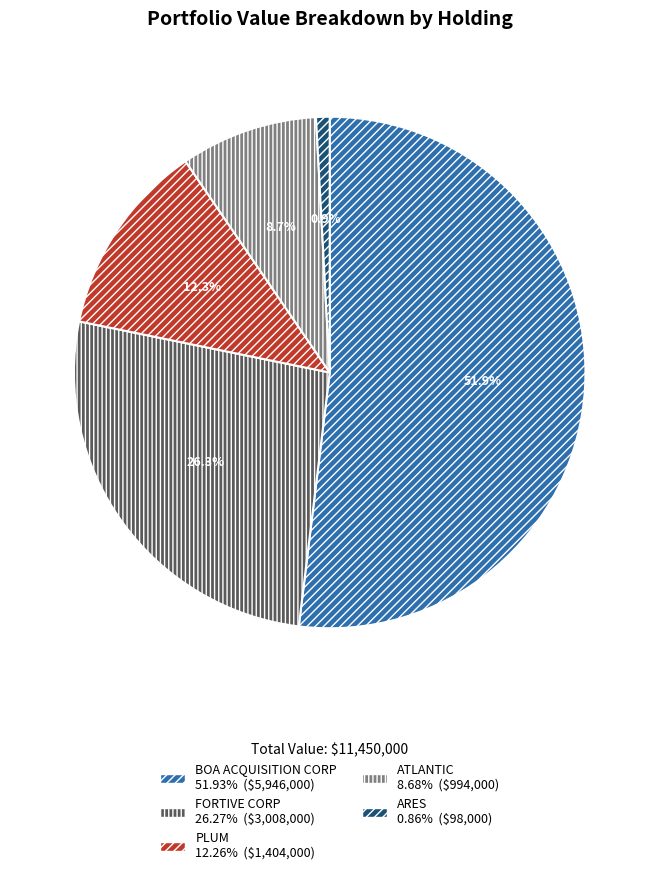

Is there a majority slice in this chart?

Yes